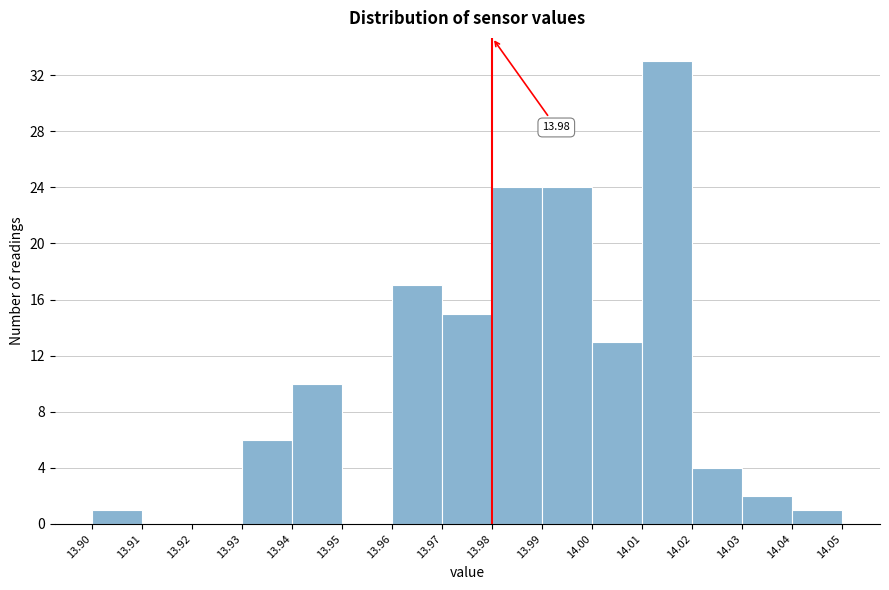

Which range on the x-axis has the tallest bar?

14.01 to 14.02